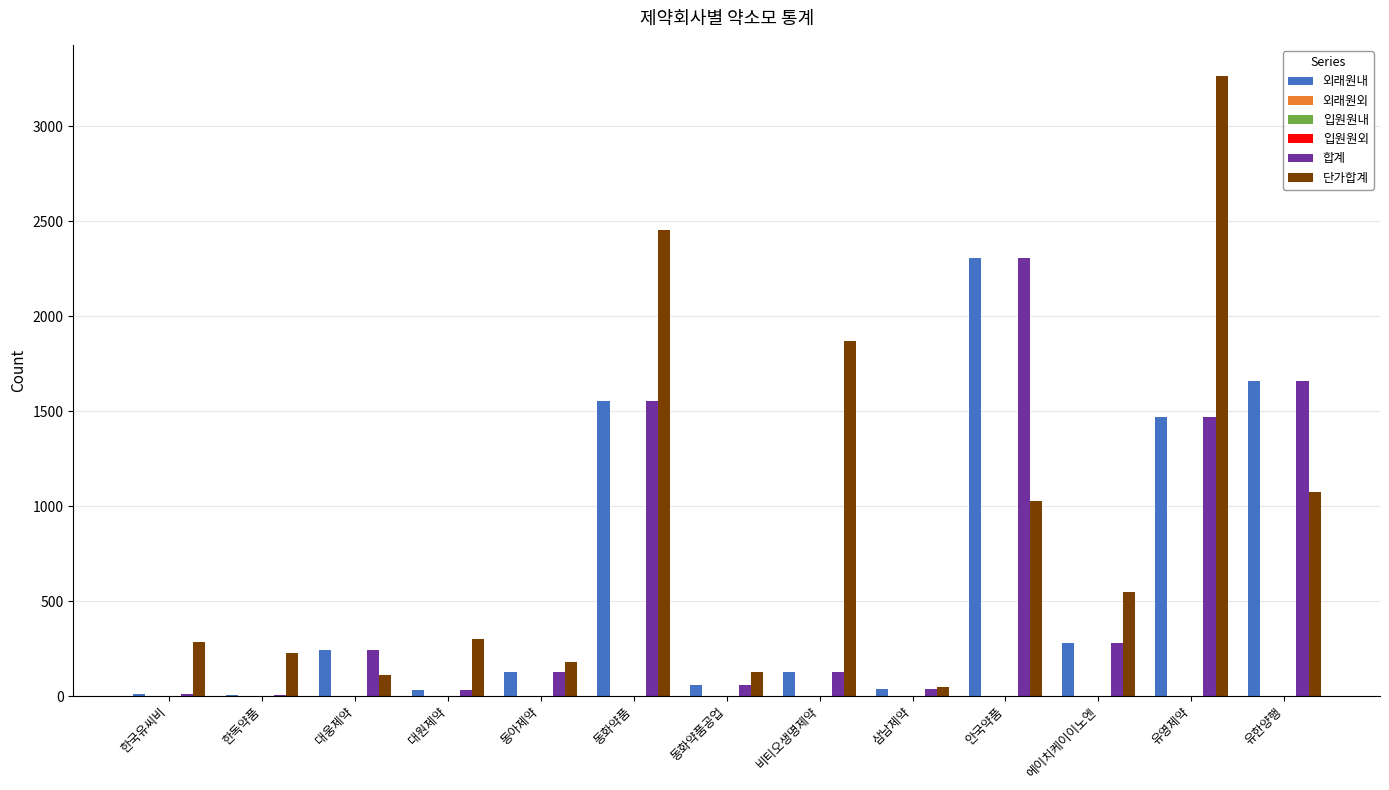

What are all the series names shown in the legend?

외래원내, 외래원외, 입원원내, 입원원외, 합계, 단가합계